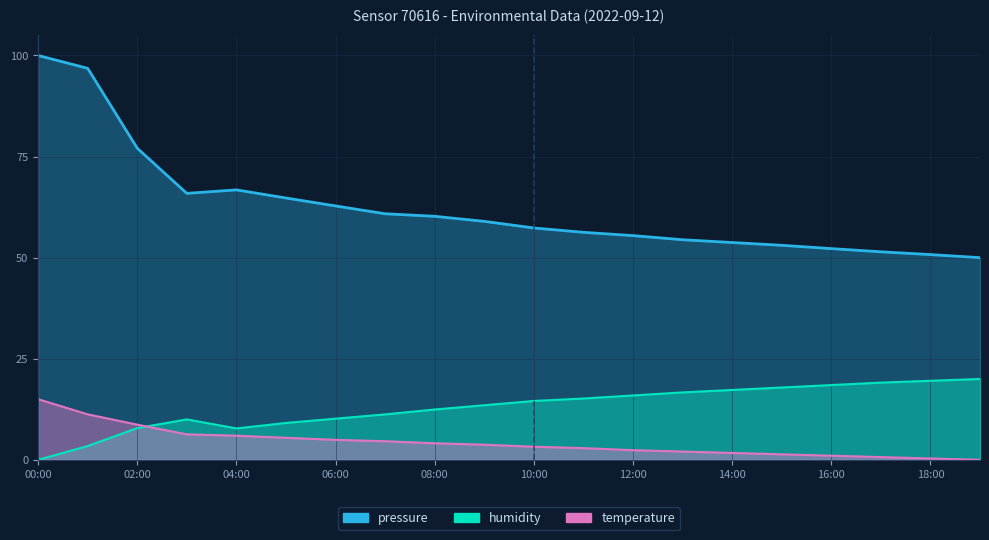

What are all the series names shown in the legend?

pressure, humidity, temperature